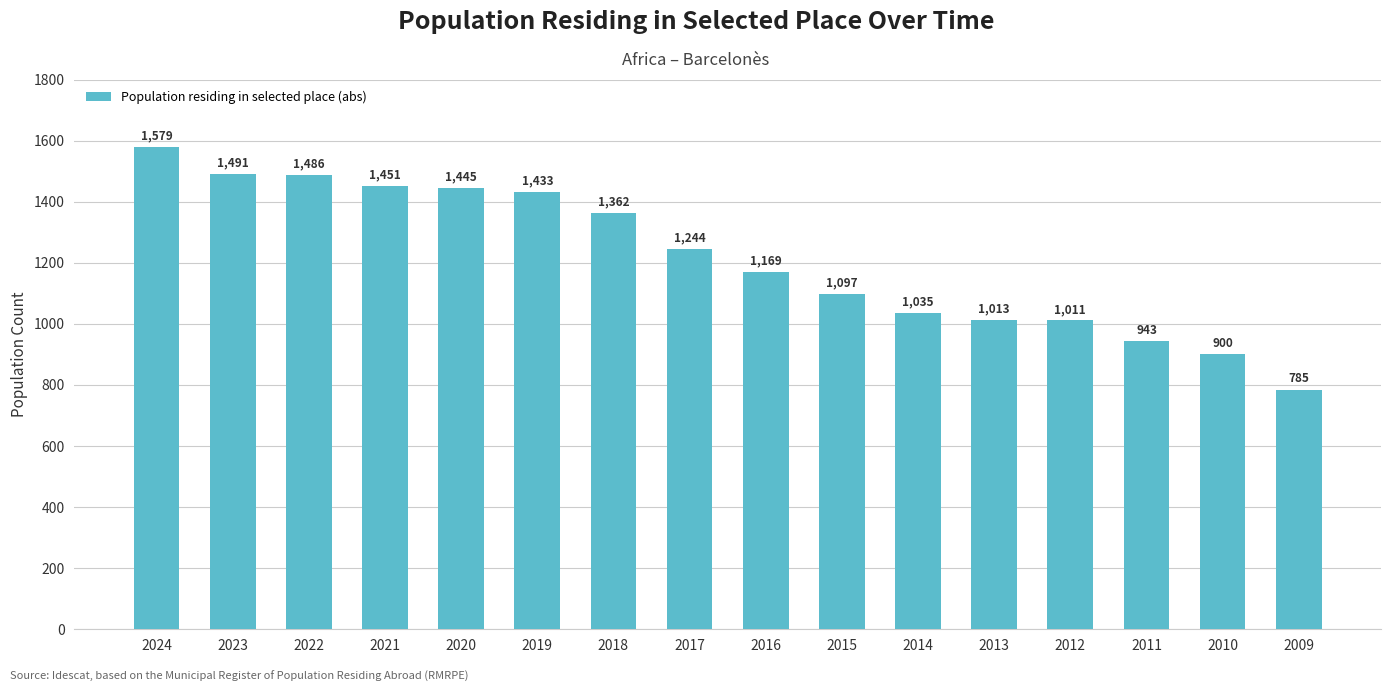

What value does the data have at 2018?

1362